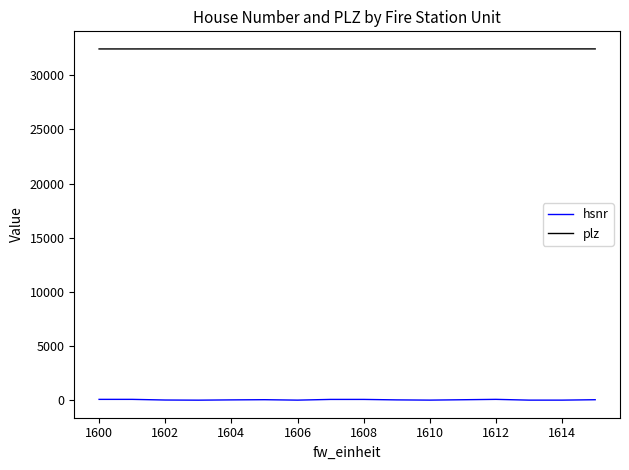

Rank the series by their maximum value, from highest to lowest.

plz, hsnr